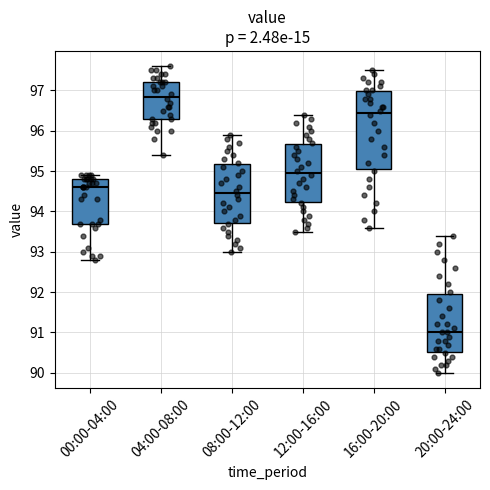

Which box is the tallest, from its lower edge to its upper edge?

16:00-20:00